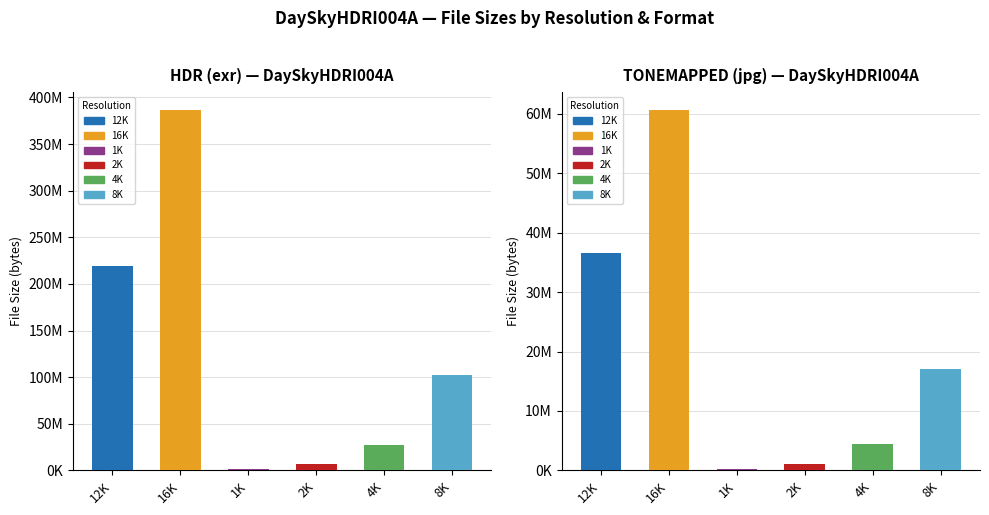

Between 2K and 8K, which series saw the biggest shift?

exr